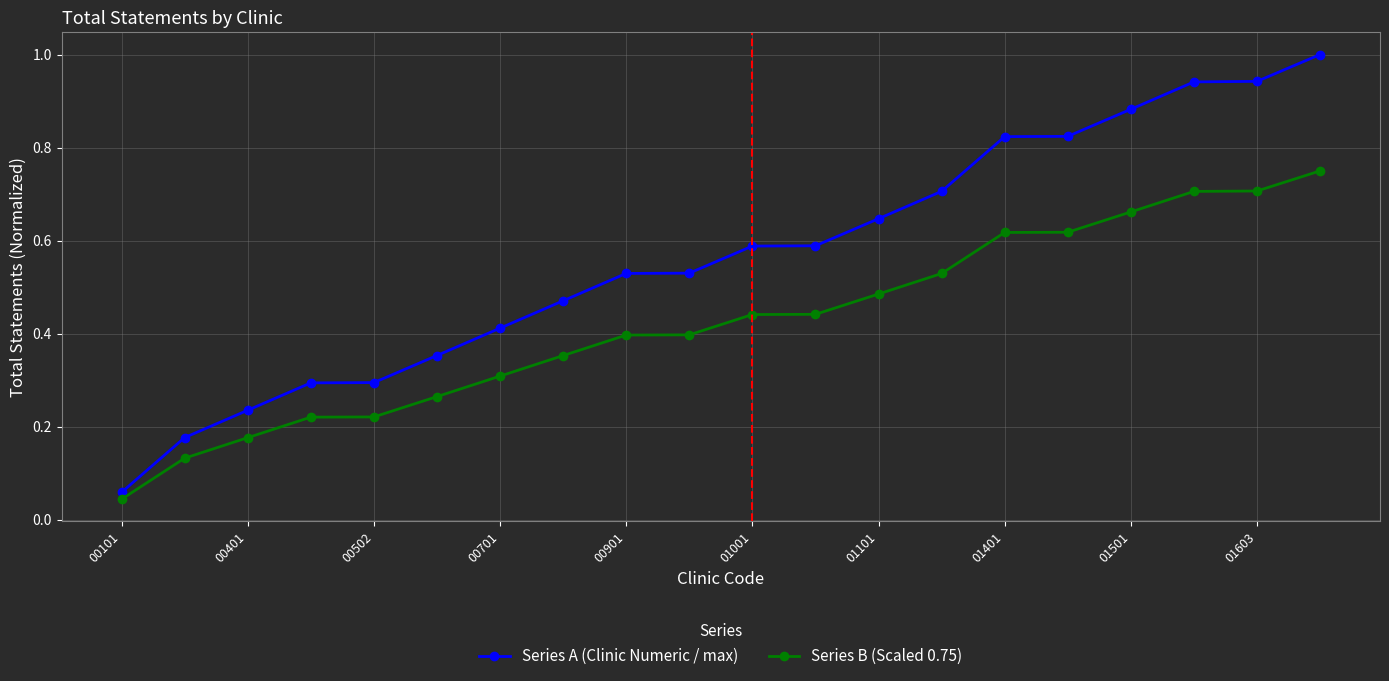

List the series in order of their overall mean, highest first.

Series A (Clinic Numeric / max), Series B (Scaled 0.75)